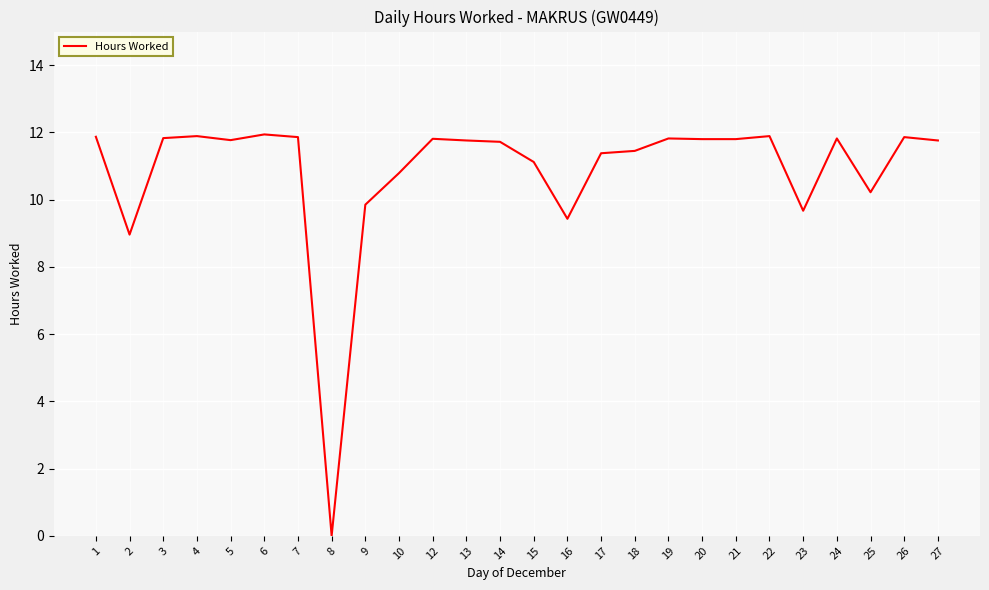

What is the difference between the values at 6 and 8?

11.9